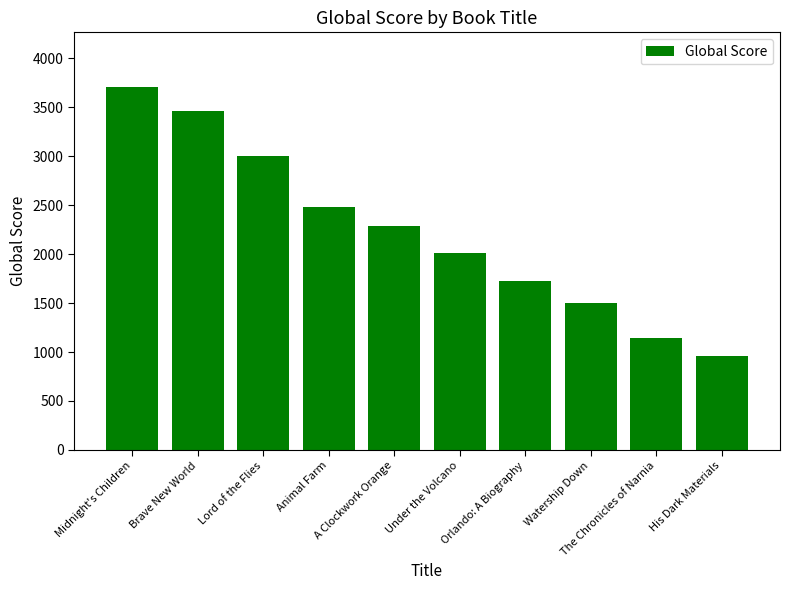

List the labels in order of value, smallest first.

His Dark Materials, The Chronicles of Narnia, Watership Down, Orlando: A Biography, Under the Volcano, A Clockwork Orange, Animal Farm, Lord of the Flies, Brave New World, Midnight's Children